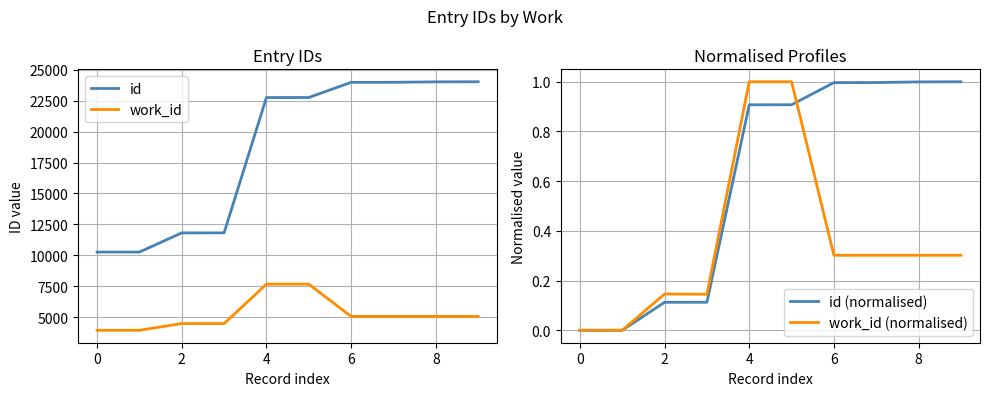

Which series has the largest range (max minus min)?

id